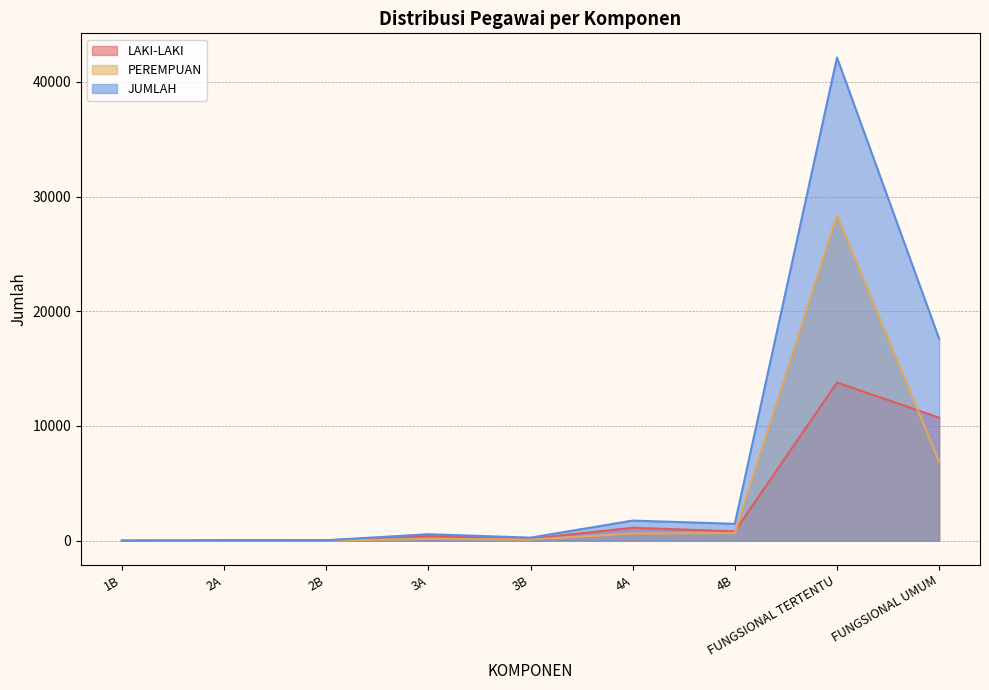

What is the maximum value for LAKI-LAKI?

13785